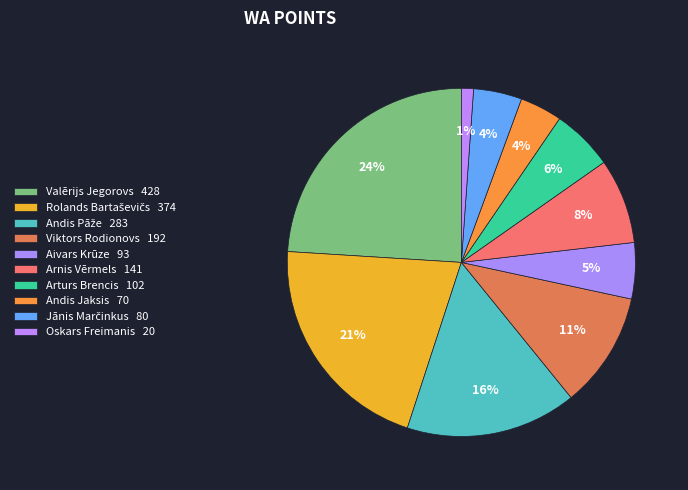

The Valērijs Jegorovs slice represents 15% of the pie. True or false?

False